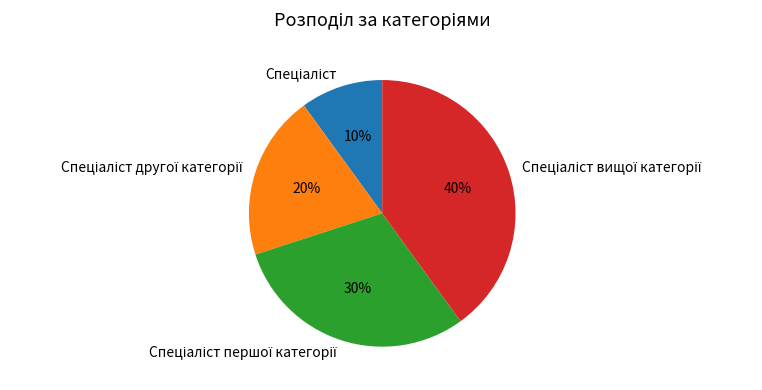

Does any single category account for the majority?

No